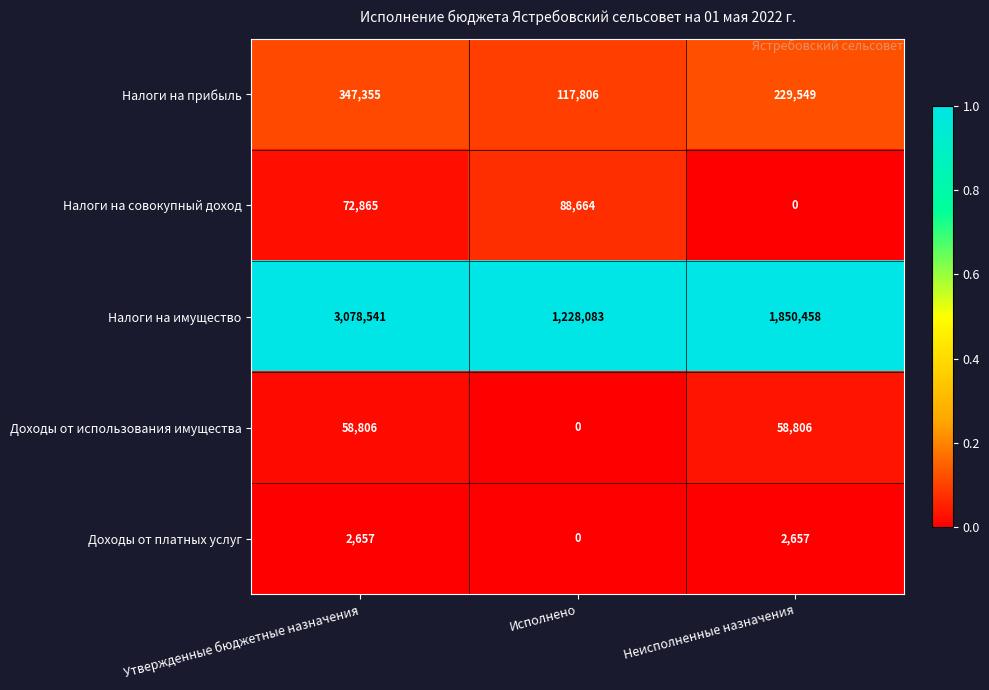

Reading left to right, list all the values displayed in this chart.

Налоги на прибыль: 347355	117806	229549
Налоги на совокупный доход: 72865	88664	0
Налоги на имущество: 3078541	1228083	1850458
Доходы от использования имущества: 58806	0	58806
Доходы от платных услуг: 2657	0	2657